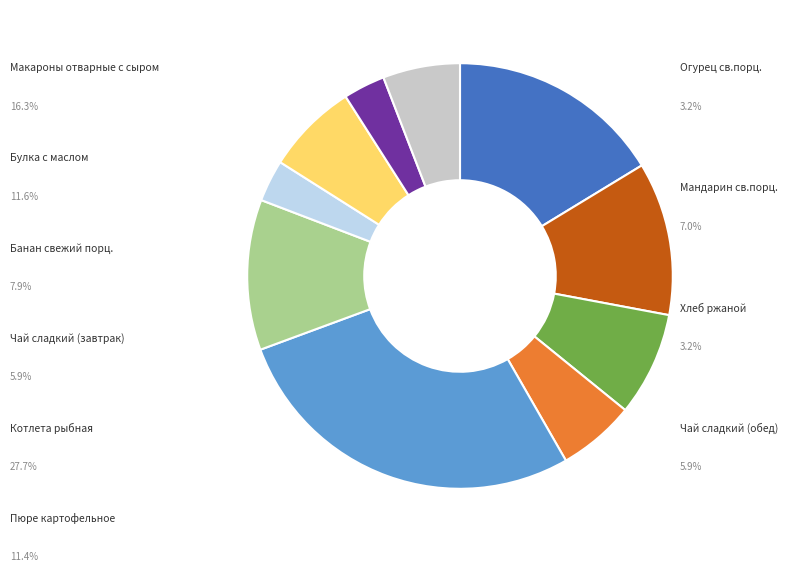

Does any single category account for the majority?

No